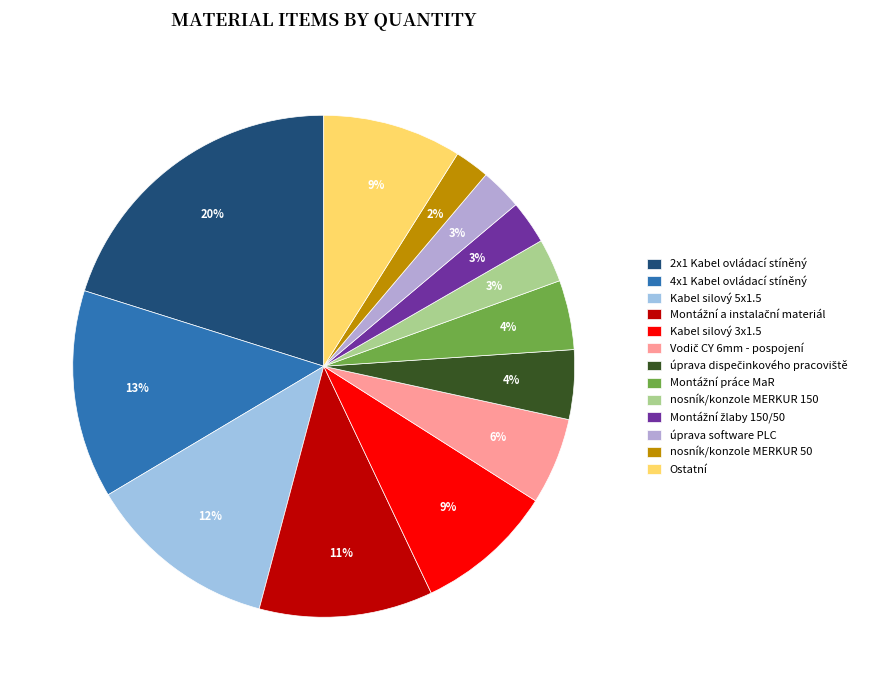

How many slices are in this pie chart?

13